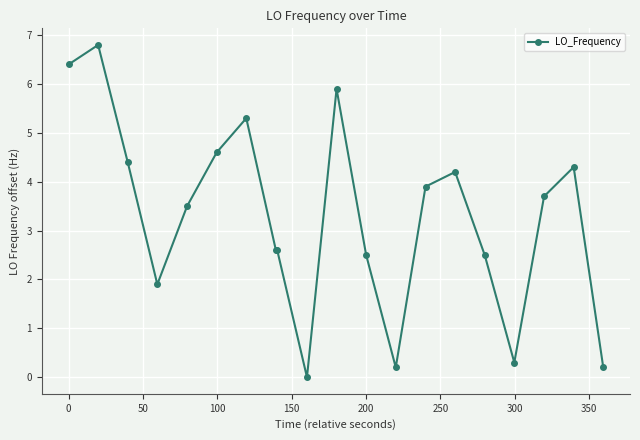

What is the difference between the second highest and minimum values?

6.4